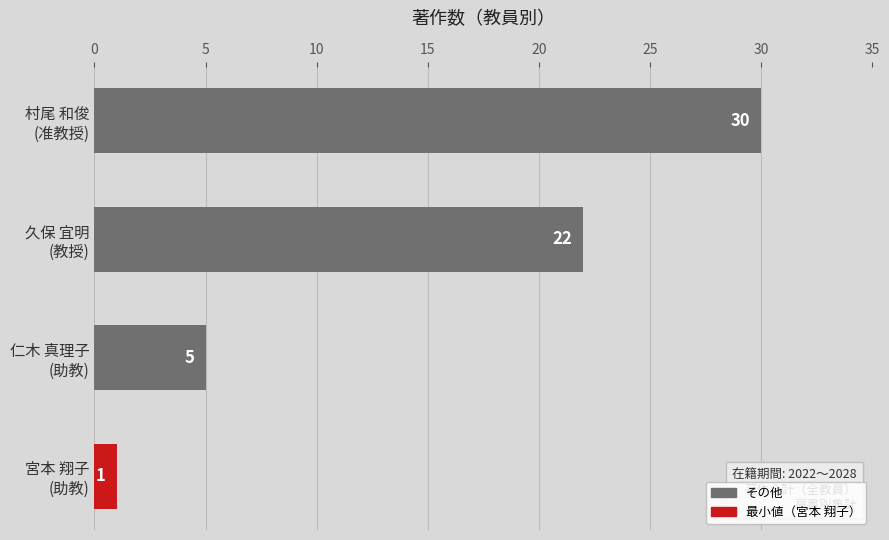

Reading bottom to top, extract all data points from this chart.

1	5	22	30